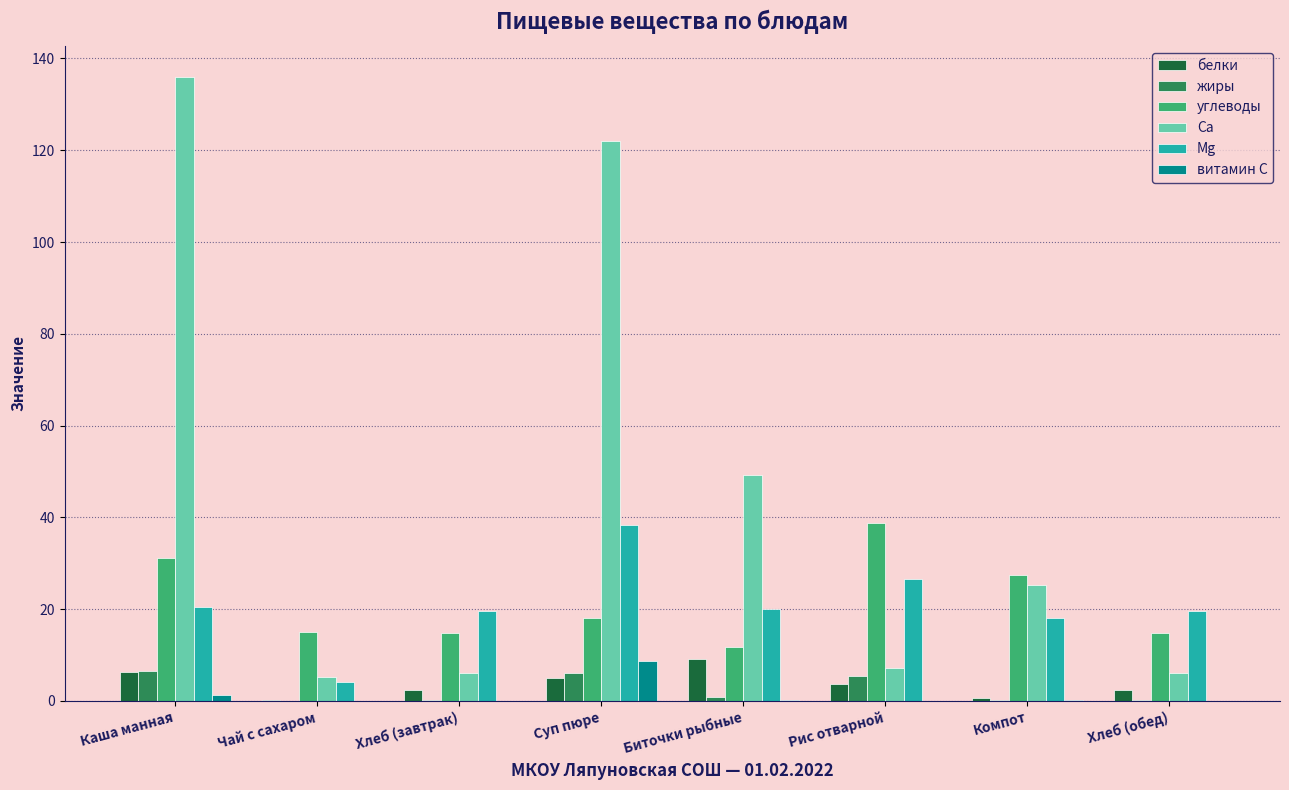

Is the value of углеводы at Биточки рыбные greater than the value of Mg at Суп пюре?

No